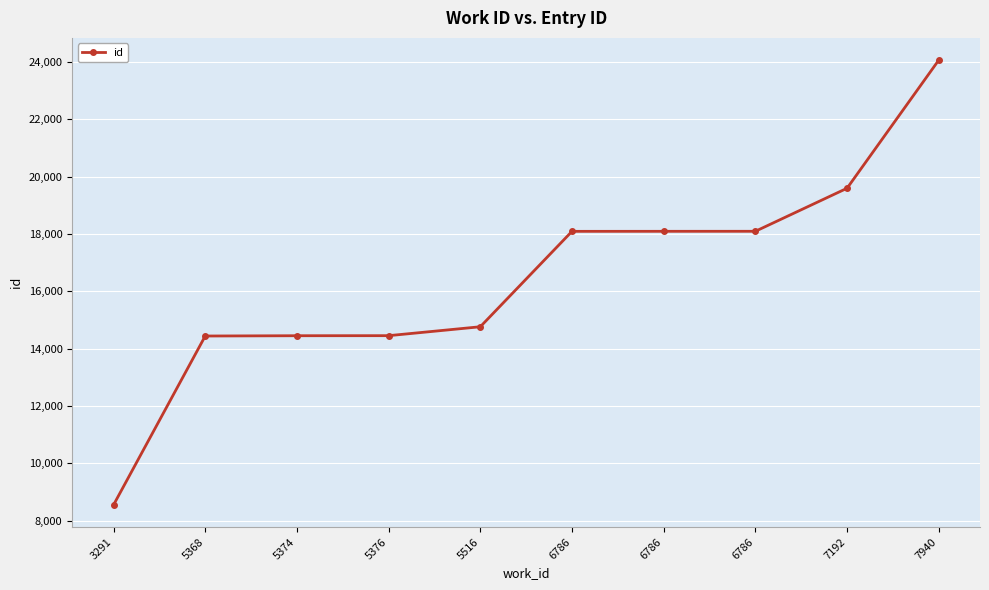

Where is the data nearest to the value 16308?

5516